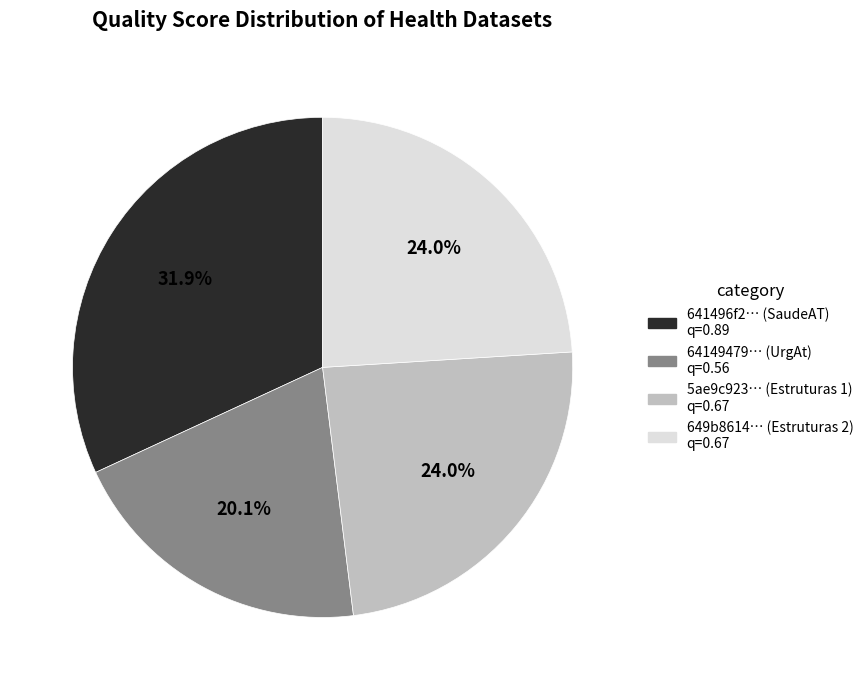

Does any single category account for the majority?

No